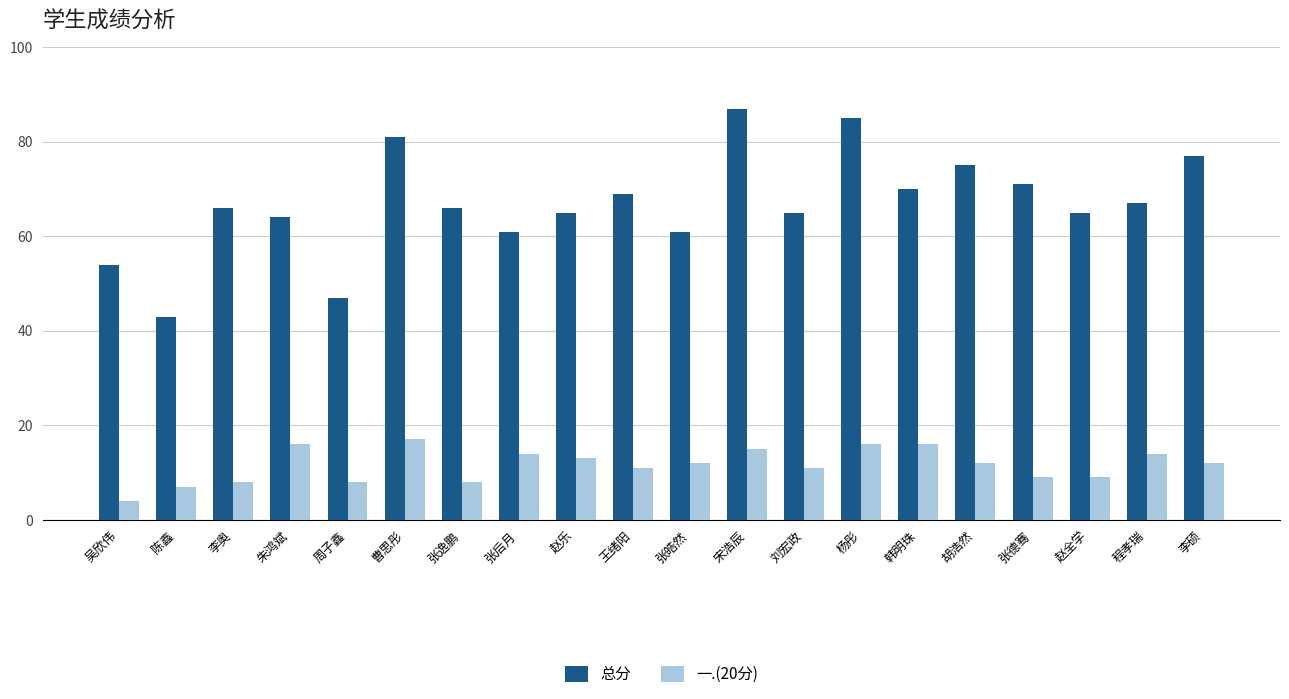

How many series are shown in this chart?

2